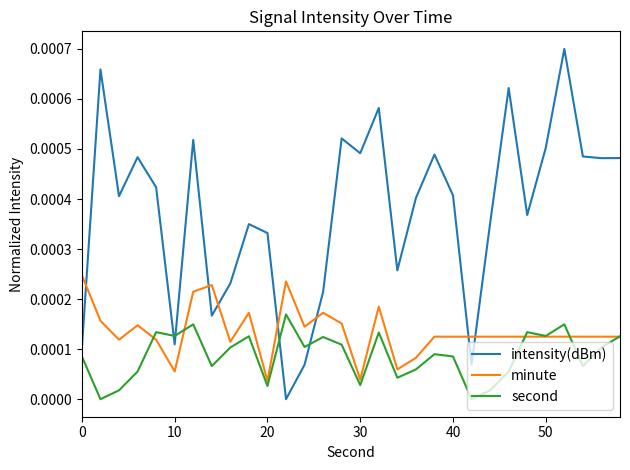

List the series in order of their overall mean, lowest first.

second, minute, intensity(dBm)